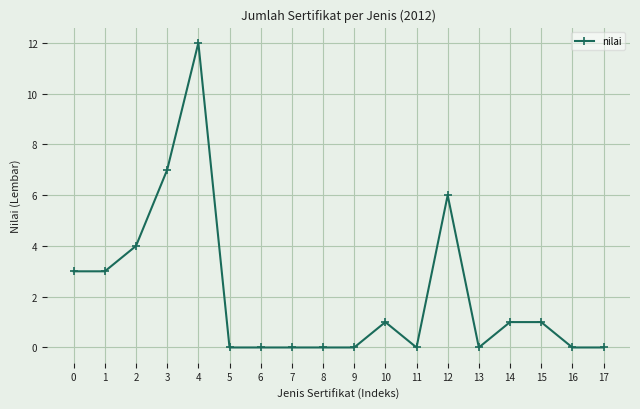

True or false: the data shows 6 at 12.

True